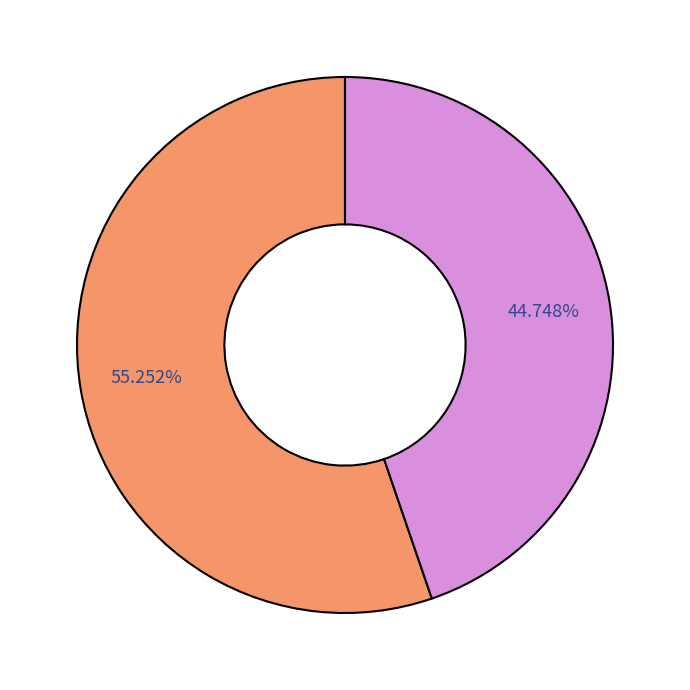

Does any single category account for the majority?

Yes